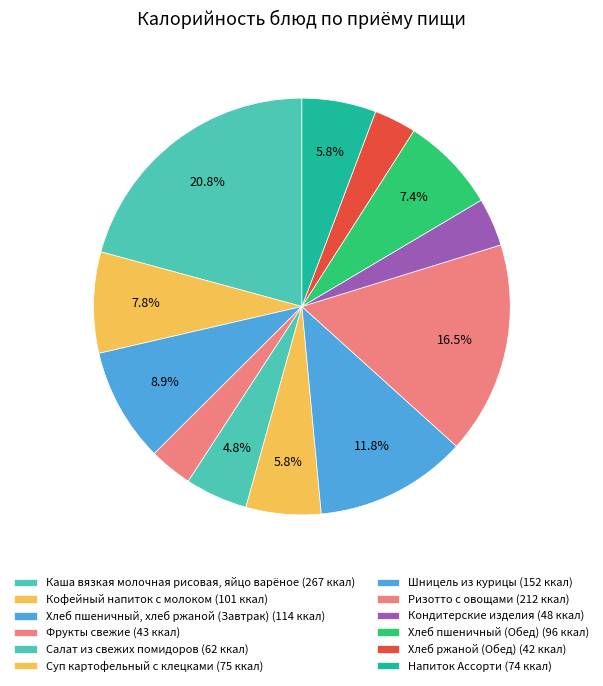

Which has a higher value, Напиток Ассорти or Каша вязкая молочная рисовая, яйцо варёное?

Каша вязкая молочная рисовая, яйцо варёное